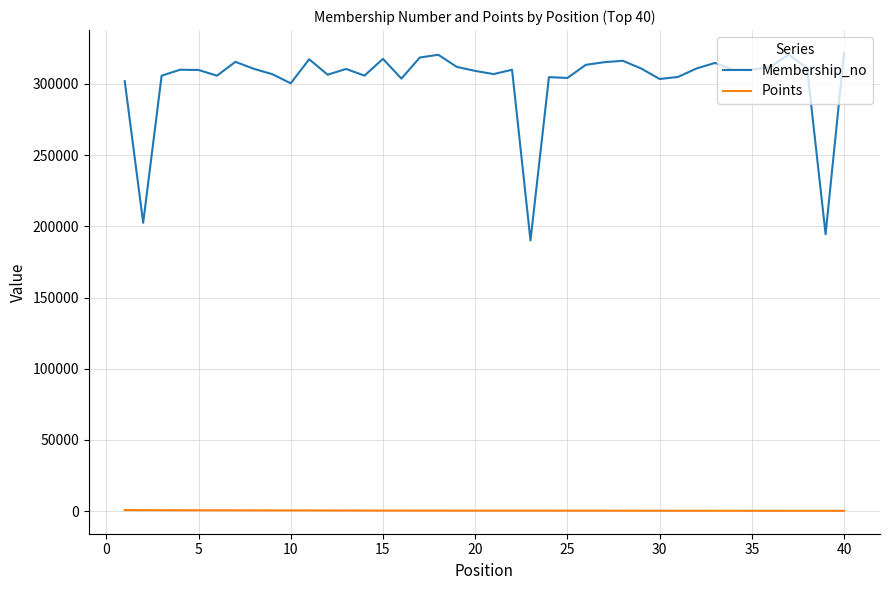

What is the difference between the maximum and minimum values in the Membership_no series?

131632